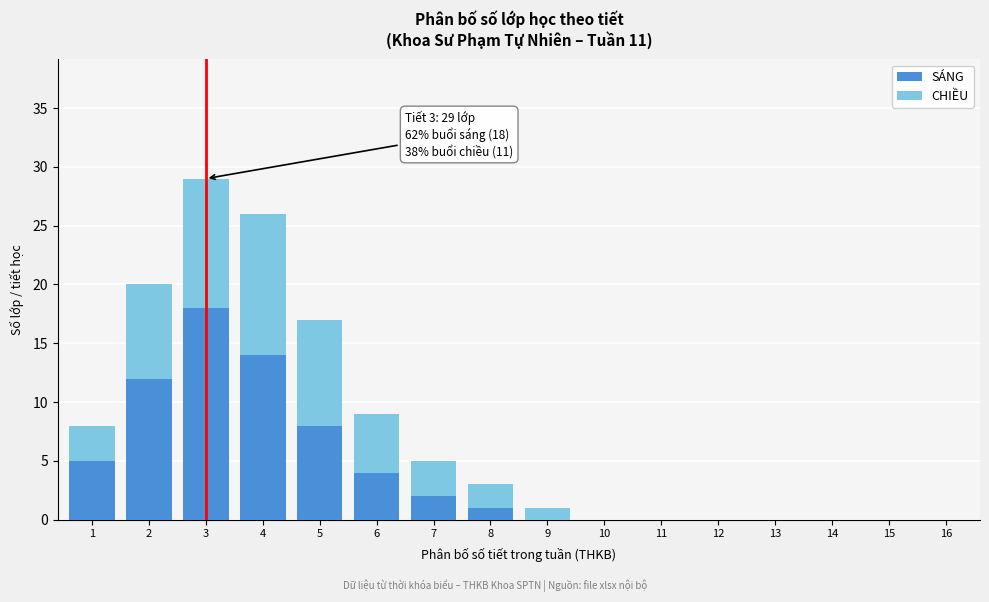

At which category is the sum across all series the highest?

3